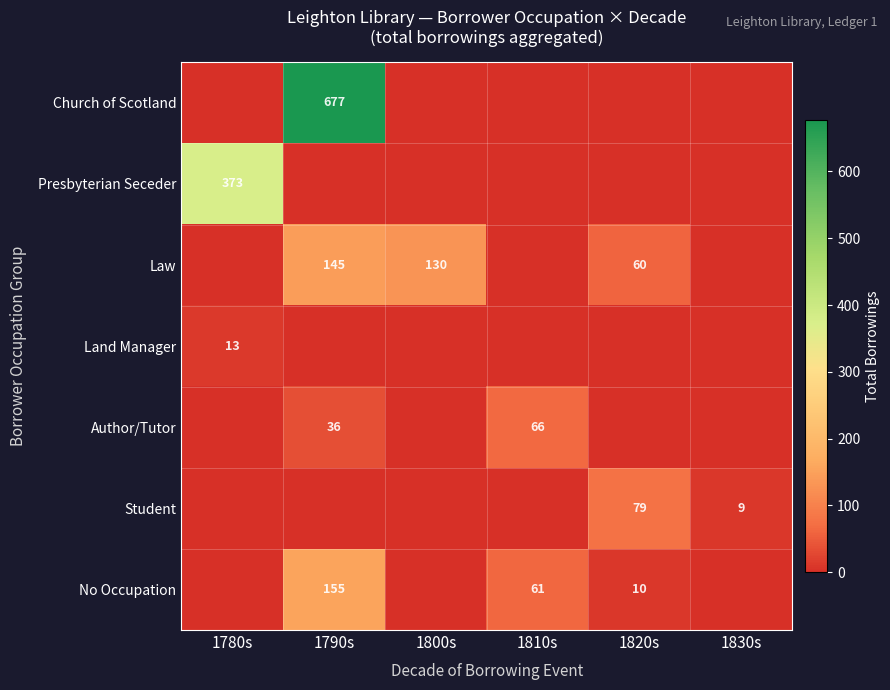

The Law series shows 218 at 1800s. True or false?

False